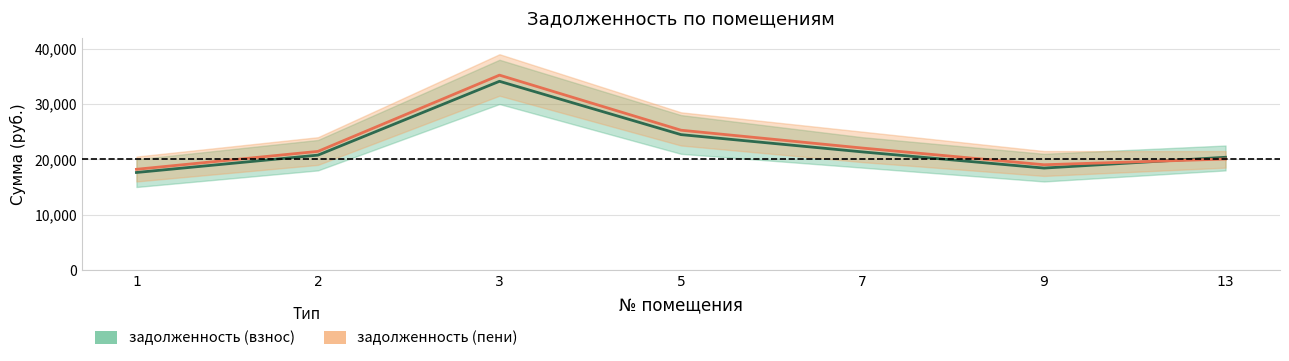

The задолженность (взнос) series shows 20761.2 at 2. True or false?

True